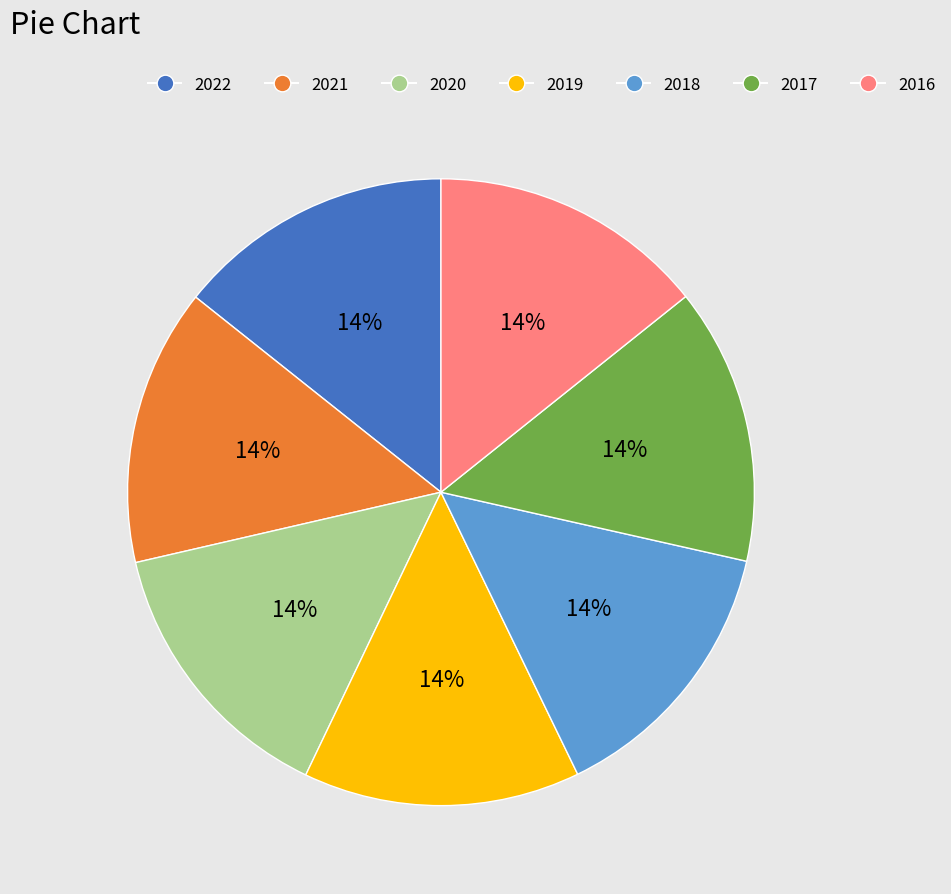

Is the sum of 2021 and 2020 greater than half?

No